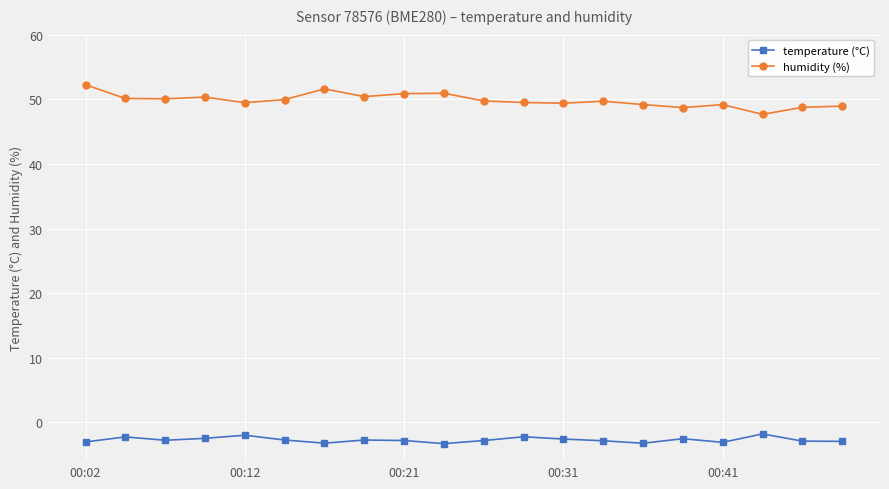

What is the sum of all temperature (°C) values?

-54.2